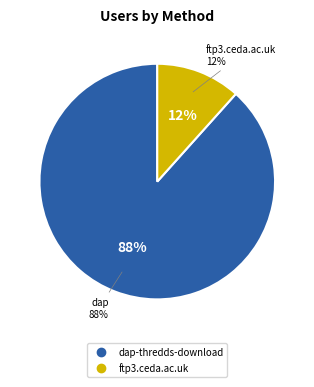

Is it true that ftp3.ceda.ac.uk is 12% of the pie?

True